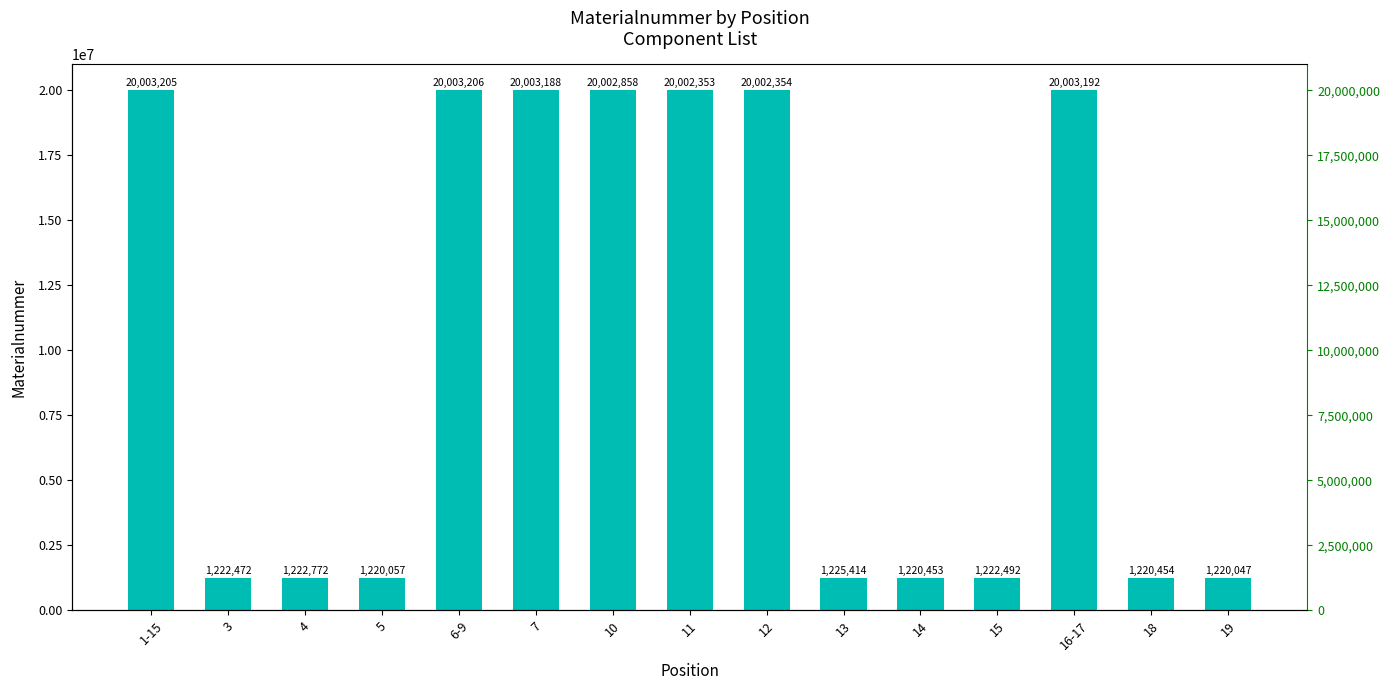

Are the bars horizontal?

No